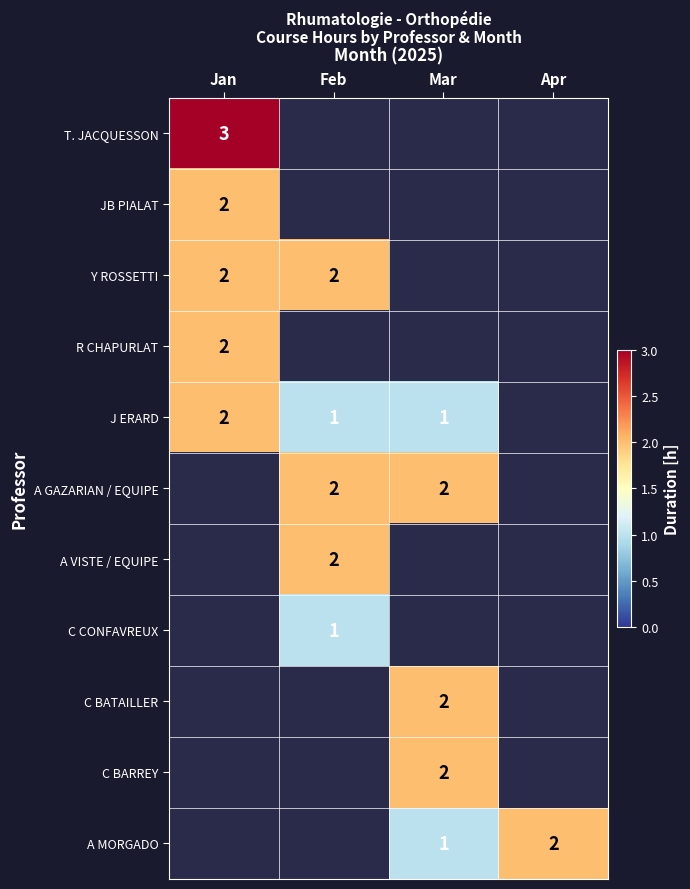

Is it true that A GAZARIAN / EQUIPE equals 2 at Mar?

True